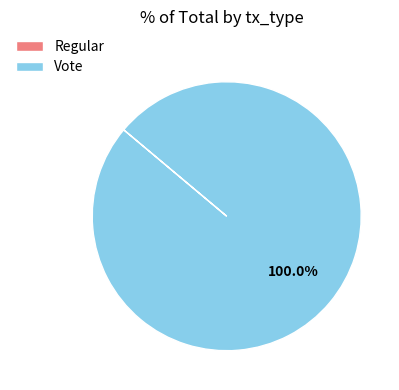

Which slice is the largest?

Vote